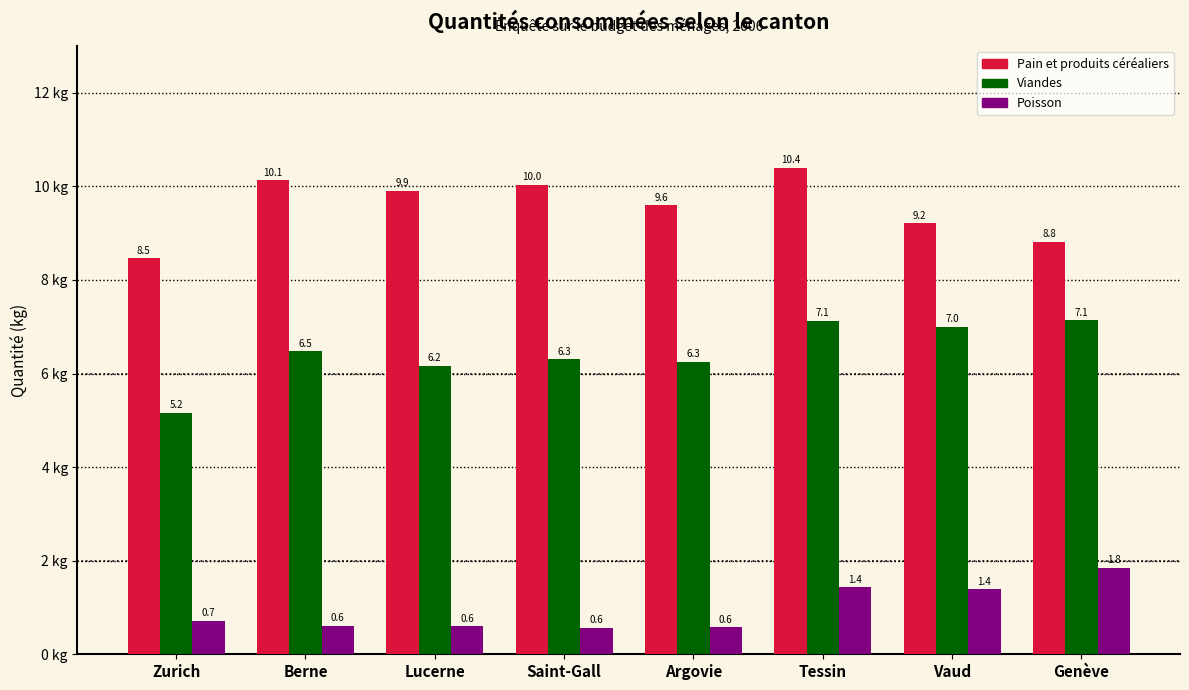

Reading right to left, list all the values displayed in this chart.

Pain et produits céréaliers: 8.8	9.2	10.4	9.6	10.0	9.9	10.1	8.5
Viandes: 7.1	7.0	7.1	6.3	6.3	6.2	6.5	5.2
Poisson: 1.8	1.4	1.4	0.6	0.6	0.6	0.6	0.7